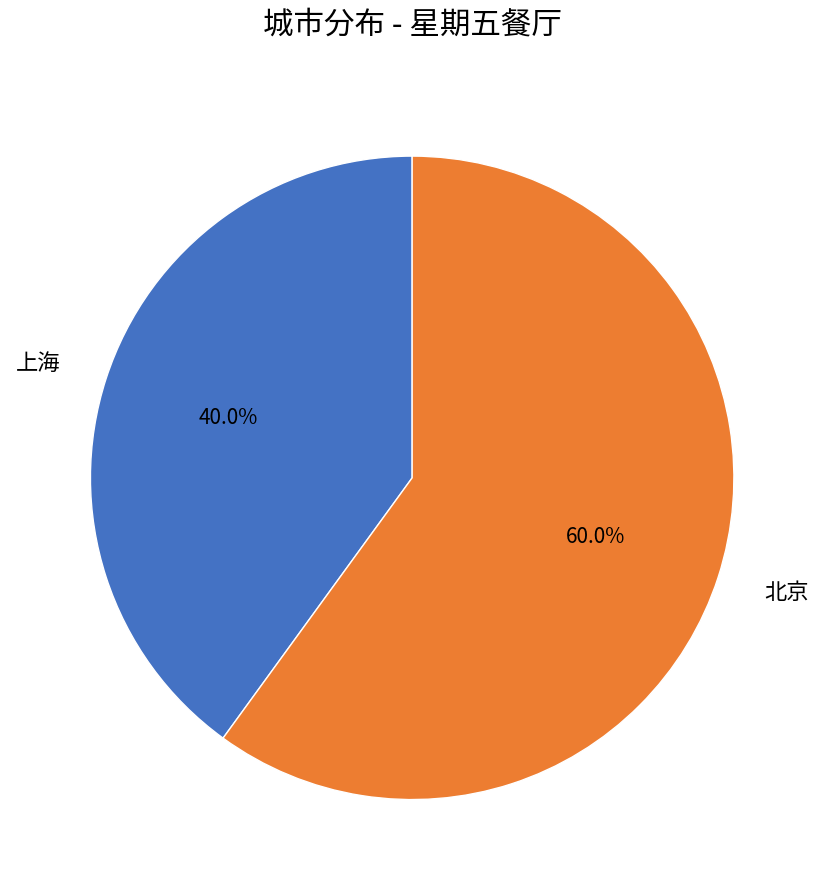

Does 北京 account for over 50% of the chart?

Yes